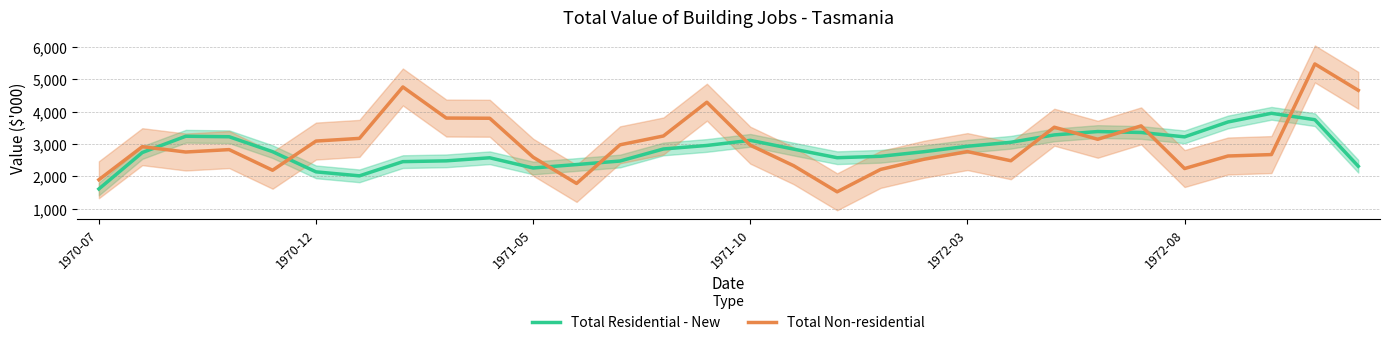

What is the minimum value for Total Residential - New?

1612.7